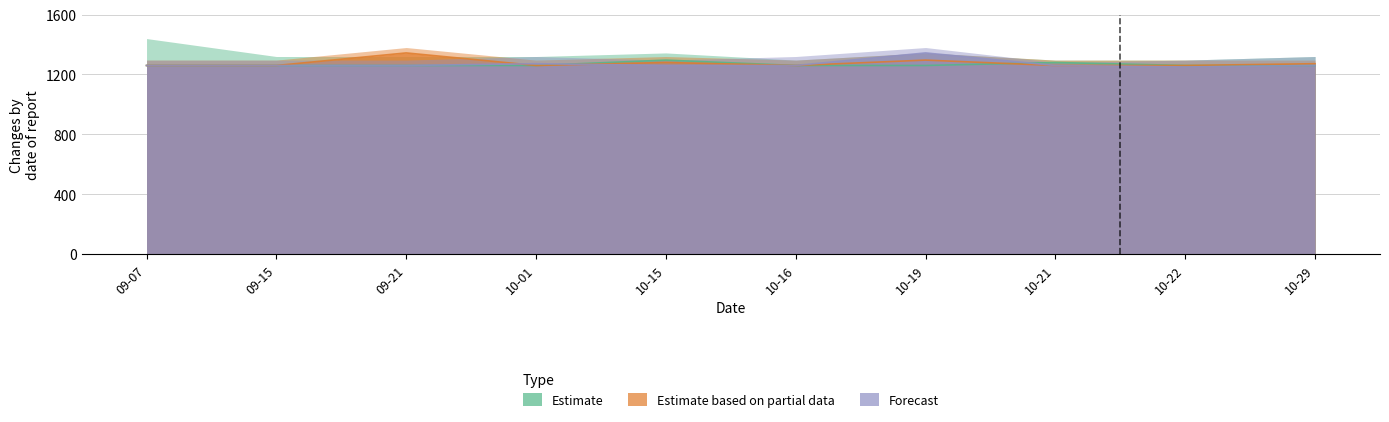

Reading right to left, what are all the values shown in this chart?

Estimate: 10-29=1260	10-22=1260	10-21=1280	10-19=1260	10-16=1260	10-15=1296	10-01=1260	09-21=1260	09-15=1260	09-07=1260
Estimate based on partial data: 10-29=1272	10-22=1260	10-21=1260	10-19=1296	10-16=1260	10-15=1280	10-01=1260	09-21=1344	09-15=1260	09-07=1260
Forecast: 10-29=1260	10-22=1250	10-21=1260	10-19=1344	10-16=1260	10-15=1260	10-01=1272	09-21=1260	09-15=1260	09-07=1260